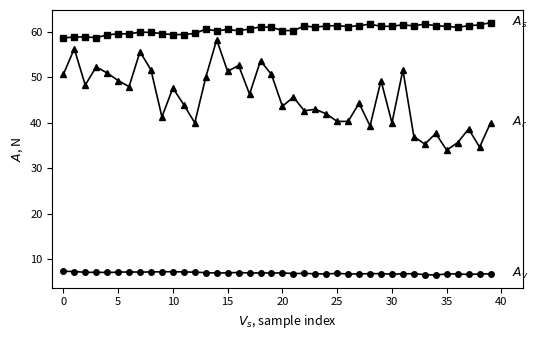

What is the minimum value shown in the chart?

6.5